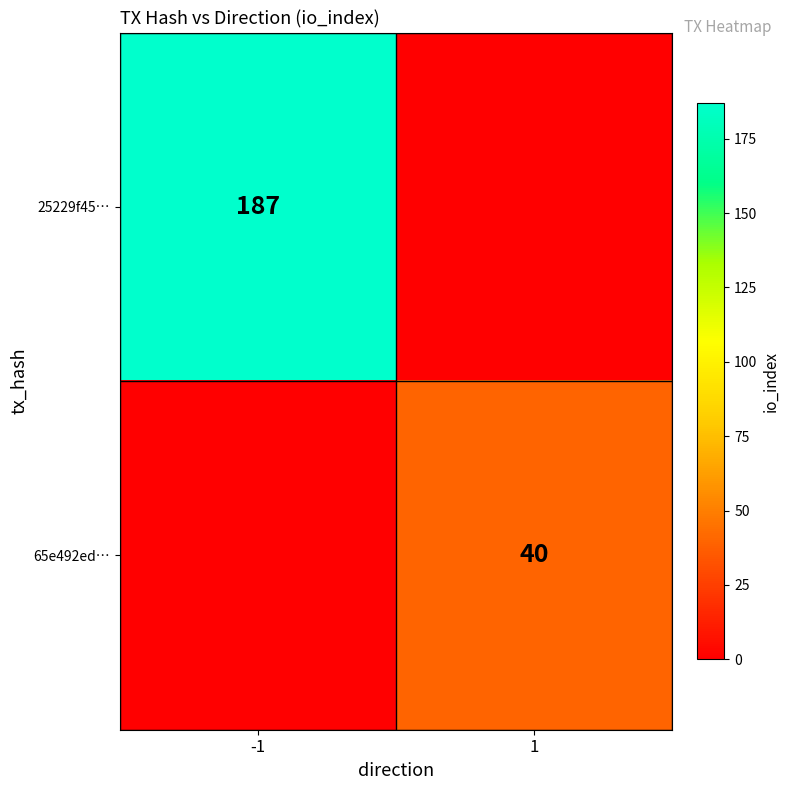

The 65e492ed… series shows 40 at 1. True or false?

True